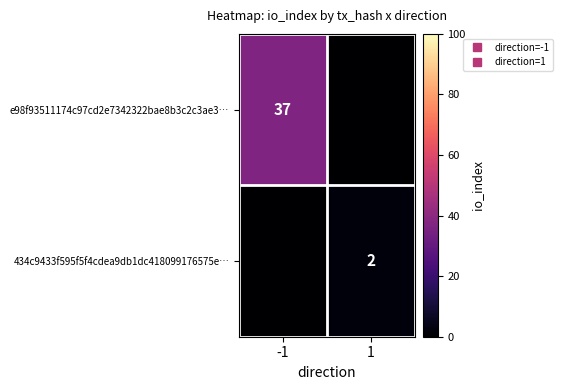

At which label does 434c9433f595f5f4cdea9db1dc418099176575e… reach its minimum?

-1